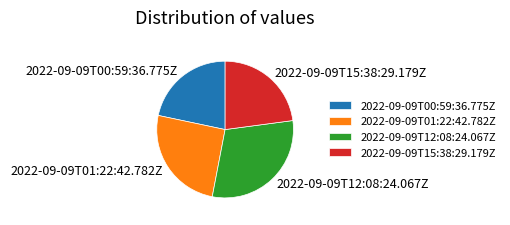

The 2022-09-09T00:59:36.775Z slice represents 13% of the pie. True or false?

False